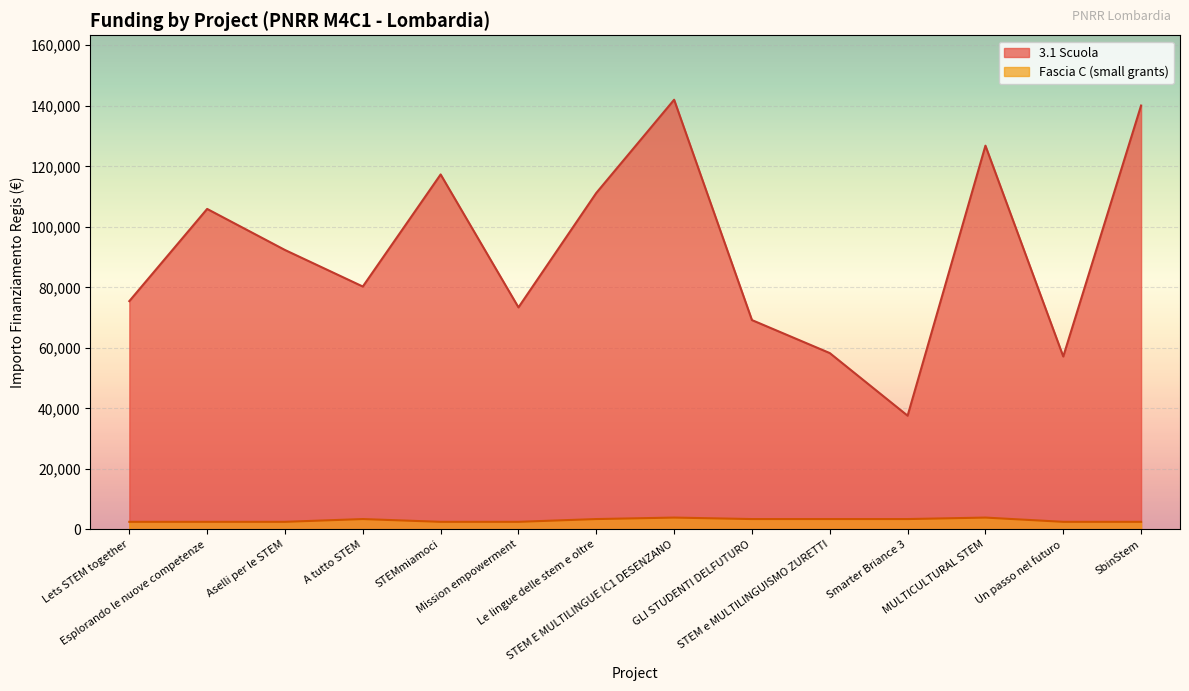

What is the total value across all series at STEM e MULTILINGUISMO ZURETTI?

61686.5